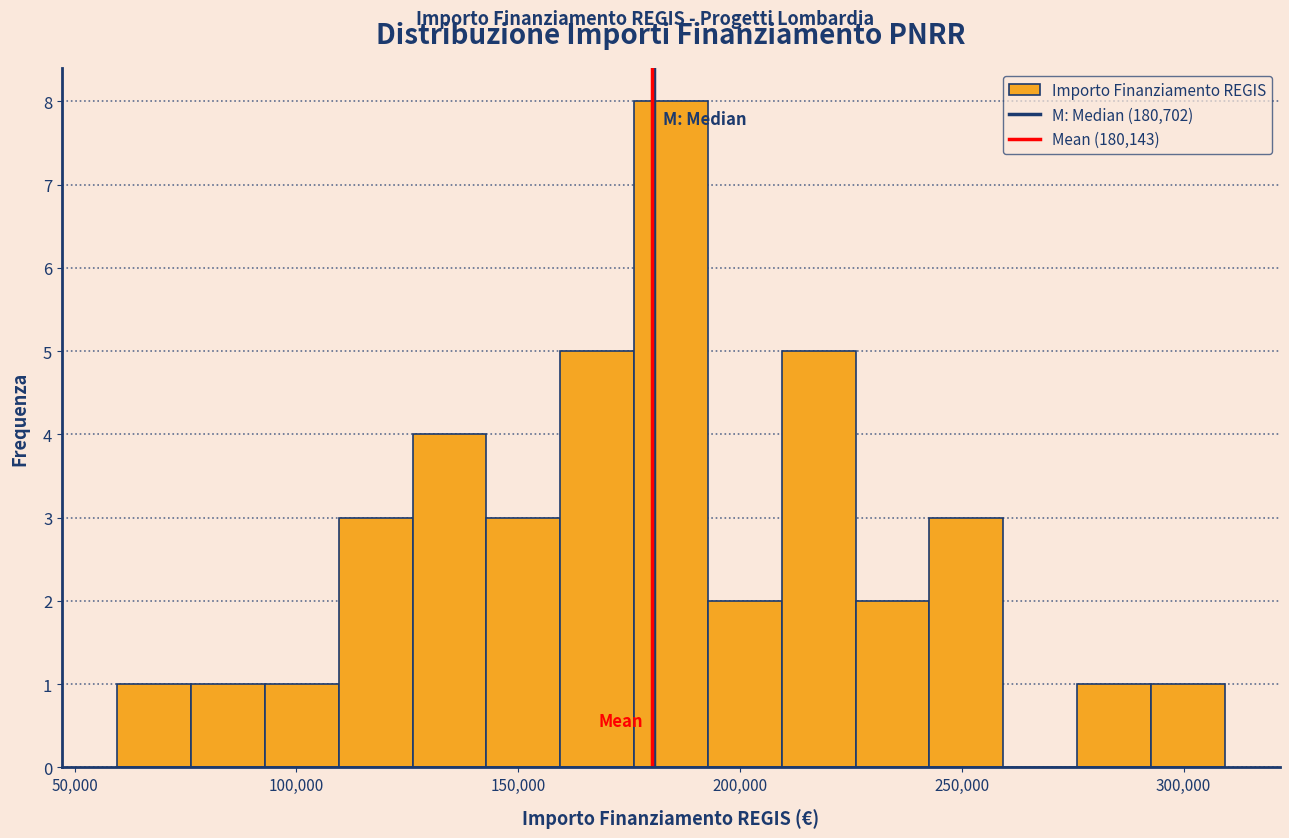

Around what value on the x-axis is the tallest bar? Give the approximate position of its centre, as read against the axis.

185000